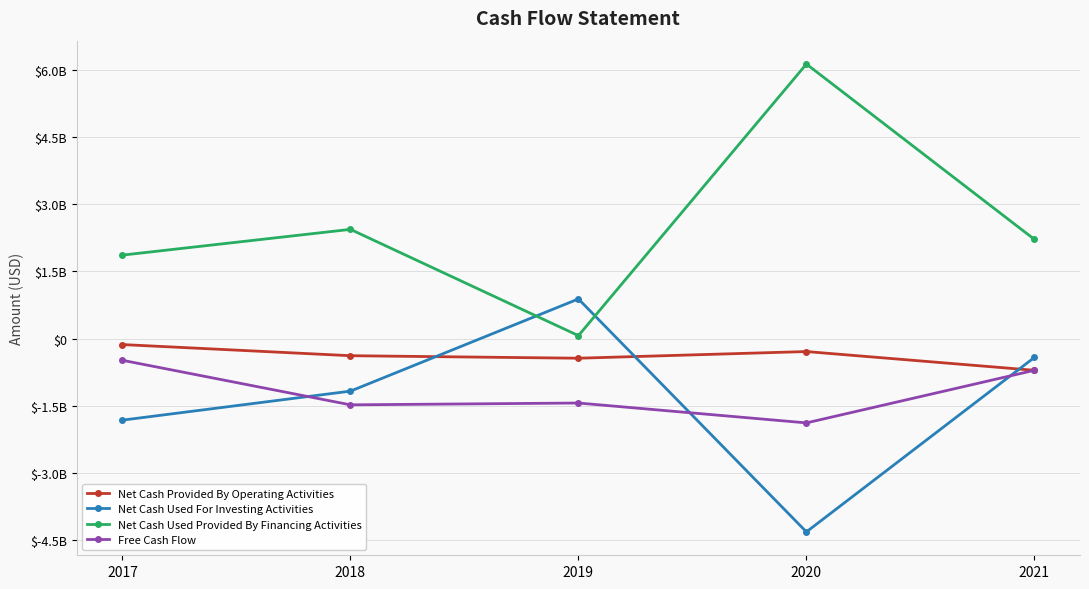

Does the chart have visible grid lines?

Yes